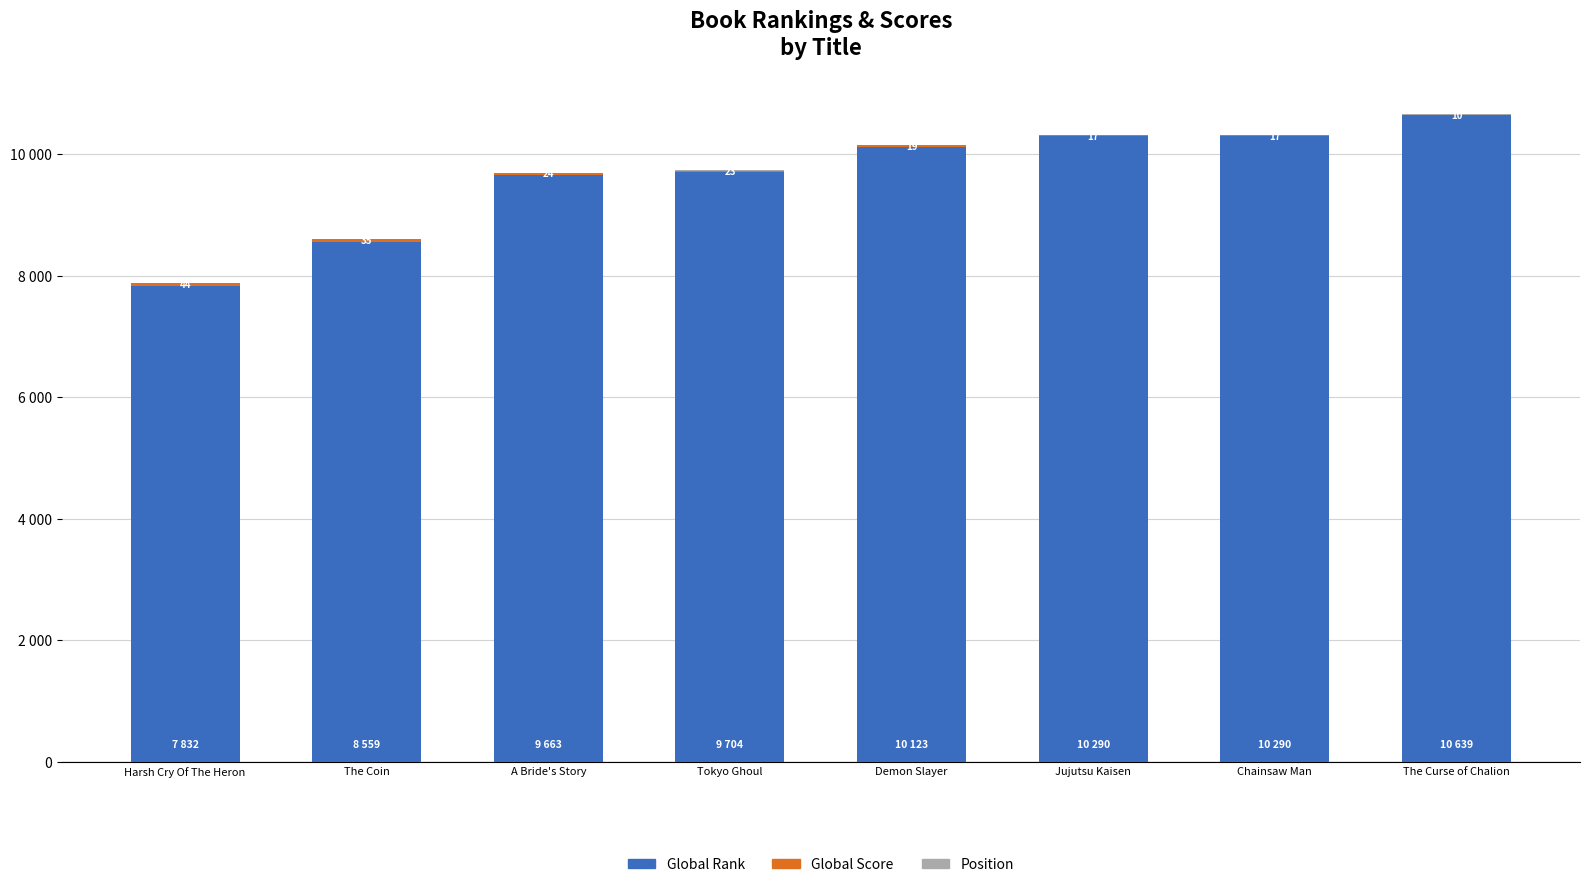

The Position series shows 1 at Harsh Cry Of The Heron. True or false?

True